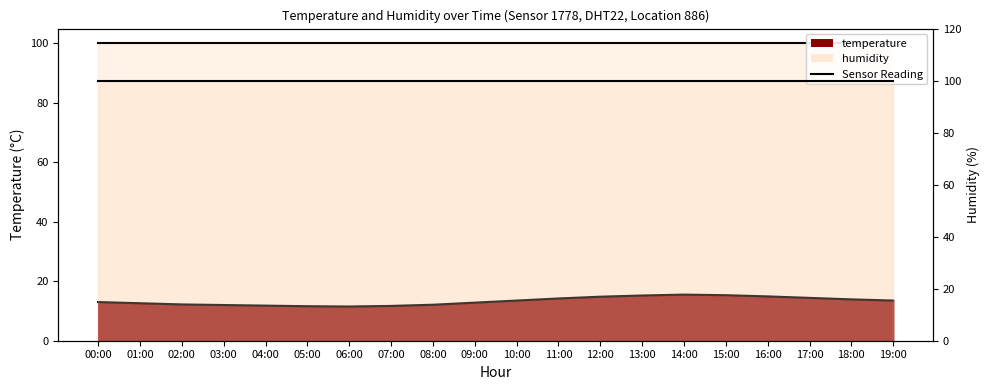

Does the chart have visible grid lines?

No